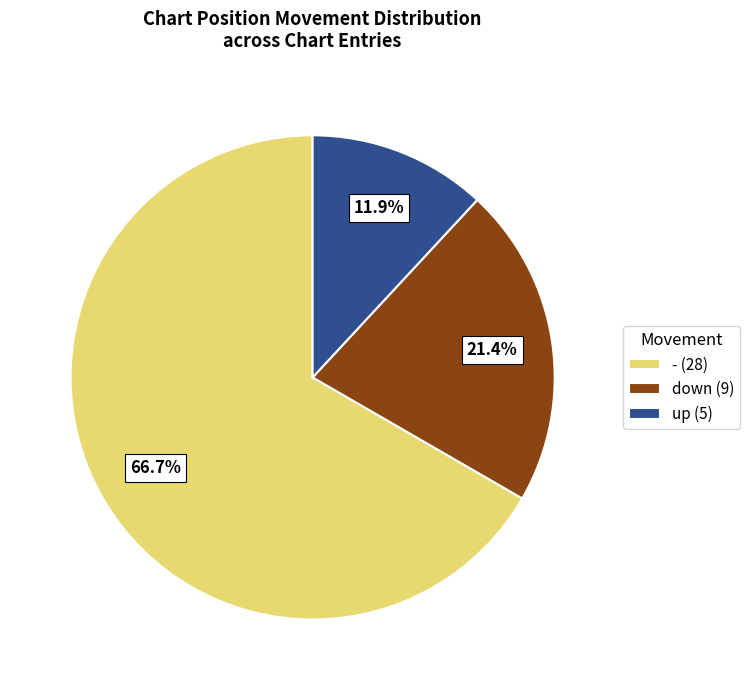

Between down and up, which is larger?

down